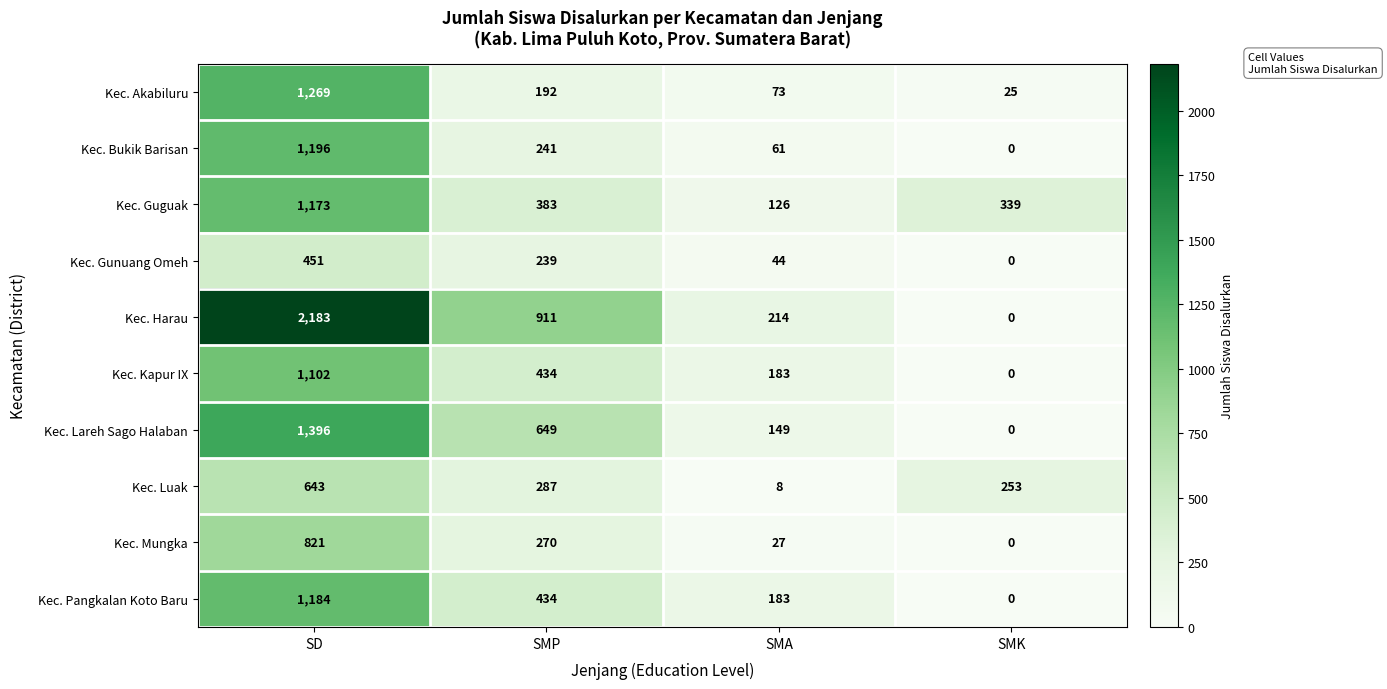

At which category does the chart reach its peak across all series?

SD